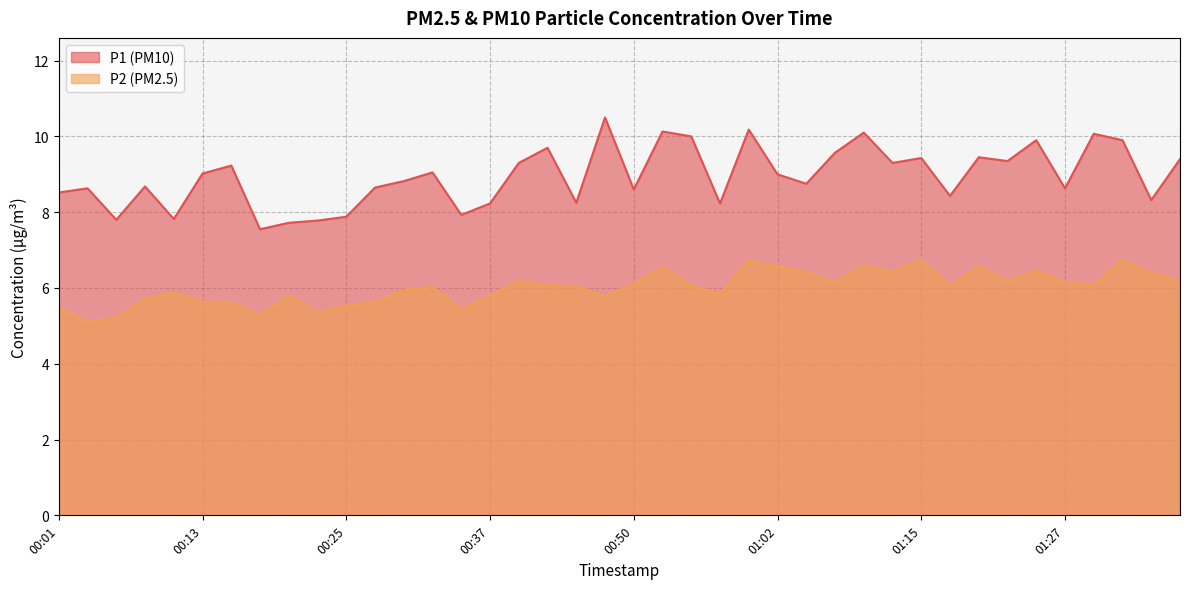

Rank the series by their maximum value, from highest to lowest.

P1, P2